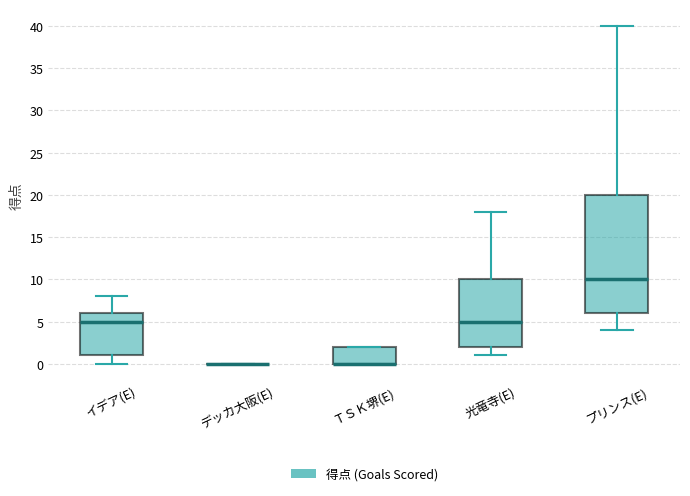

Reading left to right, transcribe this box plot: for each box, give where its median line is, the range the box spans, and where its two whiskers end, as read against the y-axis. The values are not printed on the chart, so give them approximately, as read against the axis.

イデア(E): median 5, box 1 to 6, whiskers 0 to 8
デッカ大阪(E): box collapsed to a line at 0, whiskers 0 to 0
ＴＳＫ堺(E): median 0 (drawn on the box's lower edge), box 0 to 2, whiskers 0 to 2
光竜寺(E): median 5, box 2 to 10, whiskers 1 to 18
プリンス(E): median 10, box 6 to 20, whiskers 4 to 40